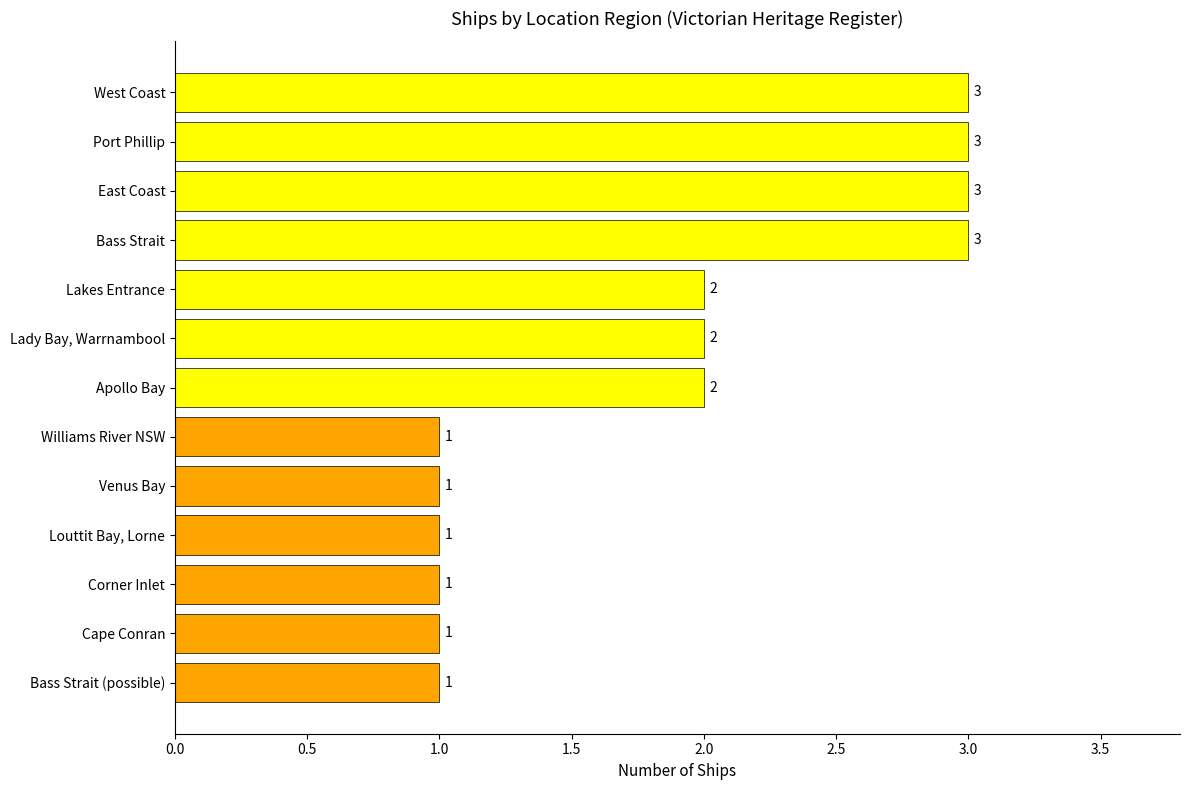

Are the bars horizontal?

Yes